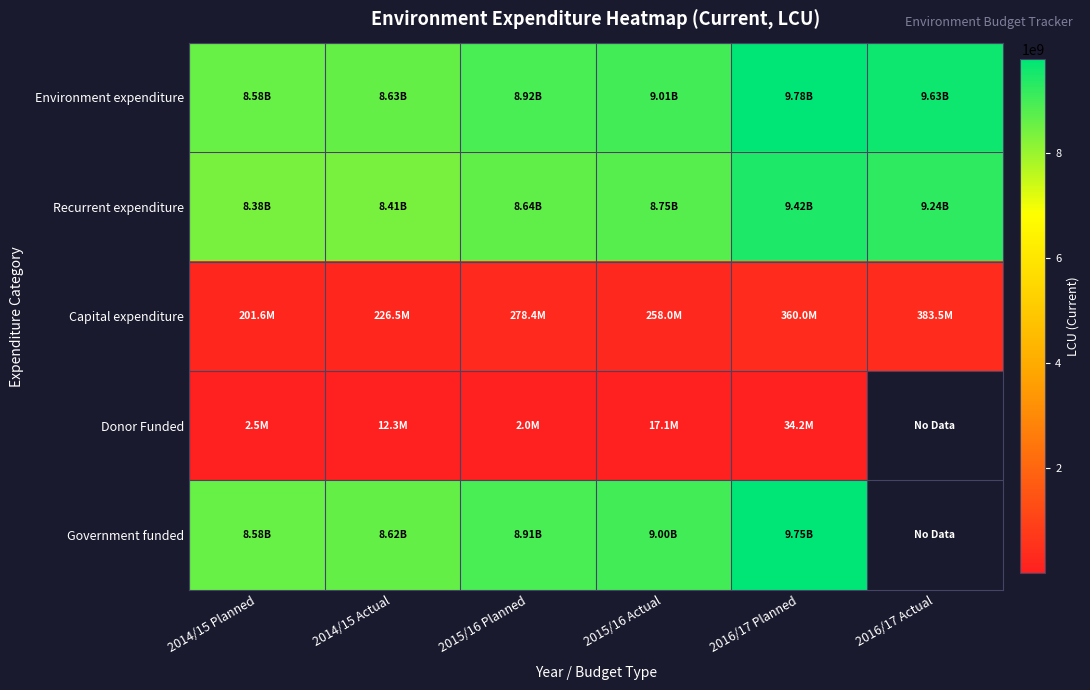

How many data points in Recurrent expenditure are above 8754861149?

3